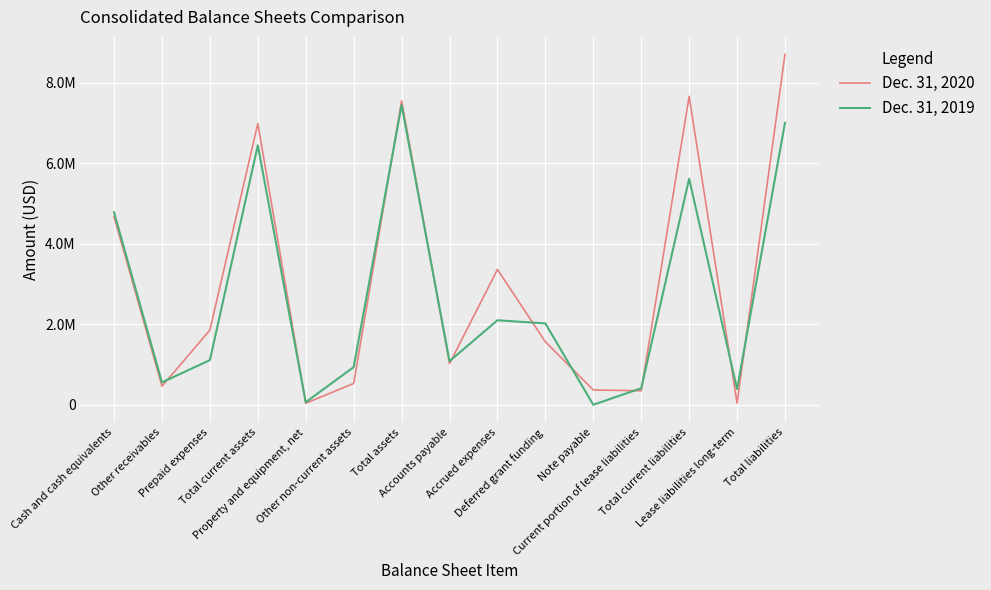

What is the difference between the second highest and second lowest values in the Dec. 31, 2020 series?

7618757